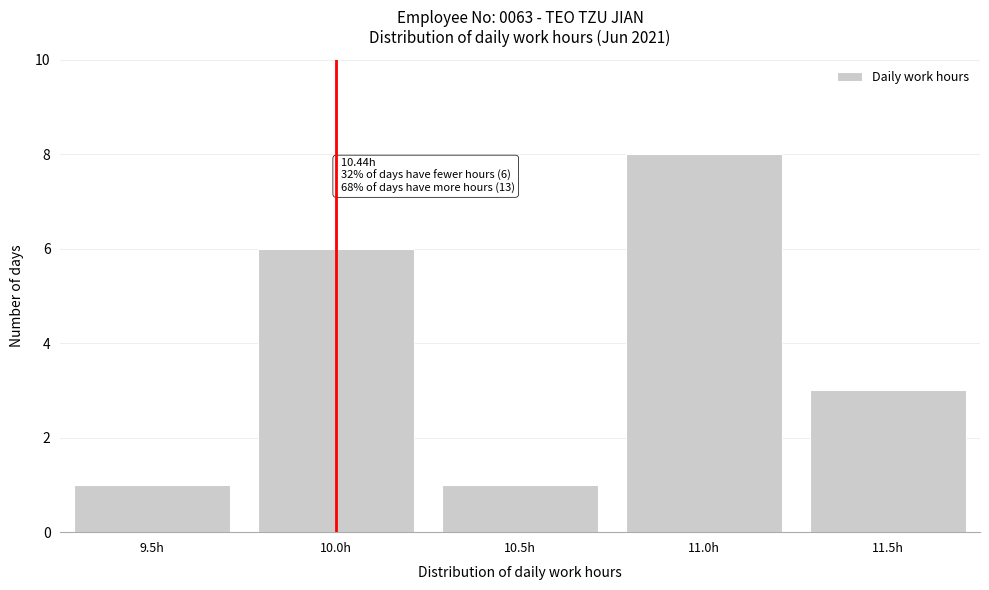

Reading left to right, extract all data points from this chart.

9.5h=1	10.0h=6	10.5h=1	11.0h=8	11.5h=3